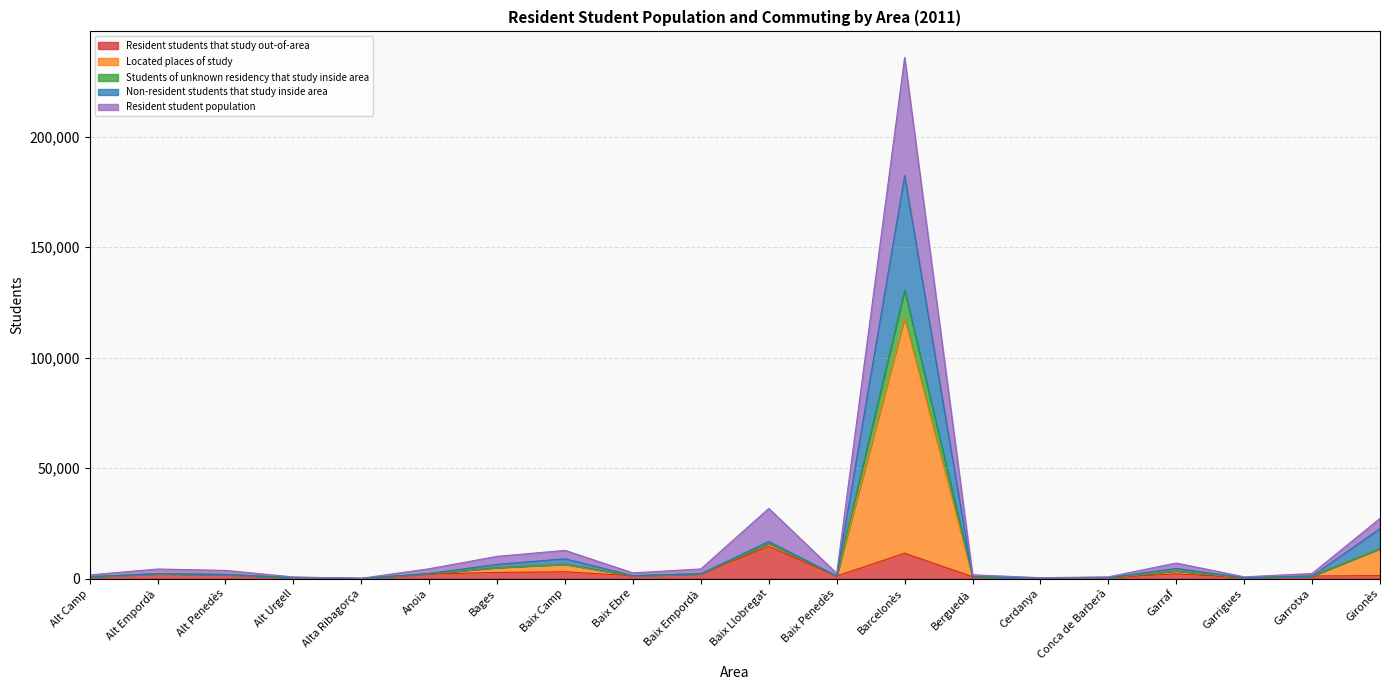

How many lines are shown in the chart?

5